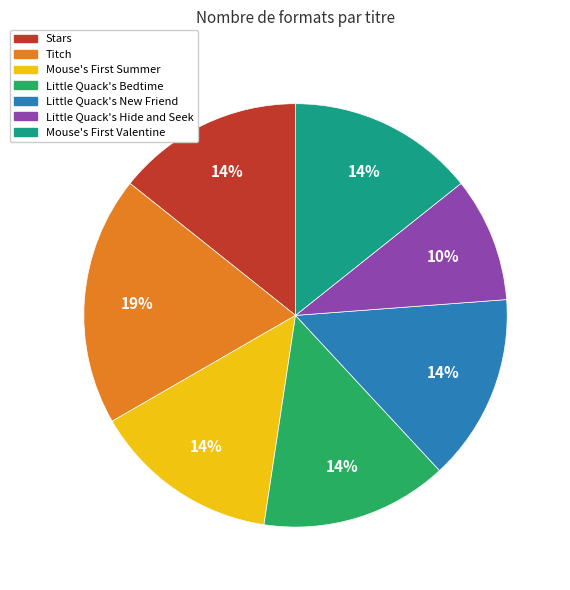

How many segments does this pie chart have?

7